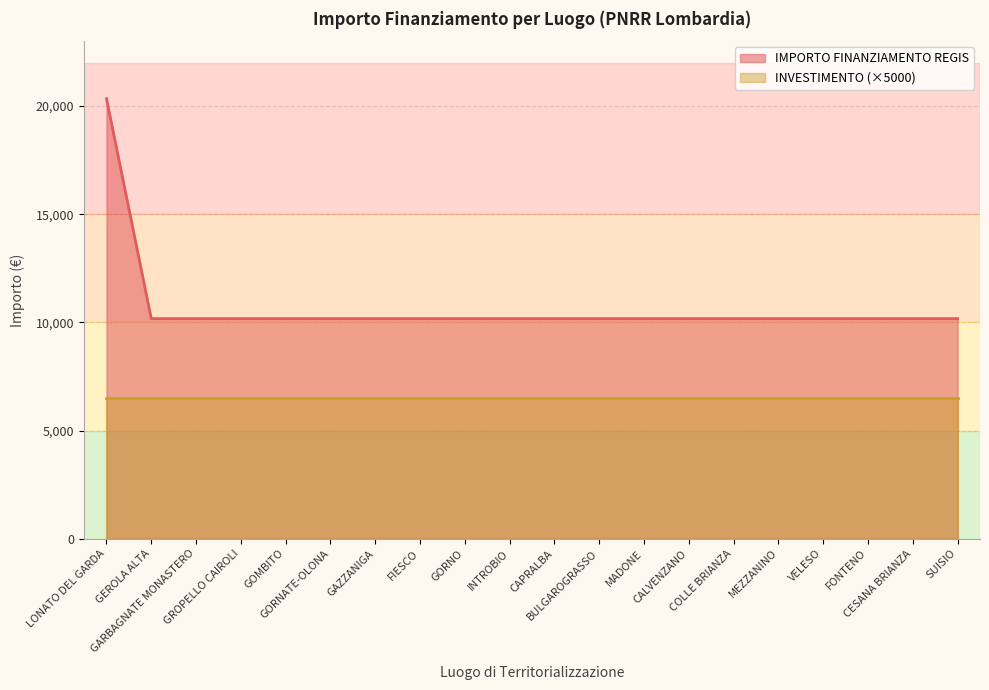

The value at GORNO is 6785. True or false?

False